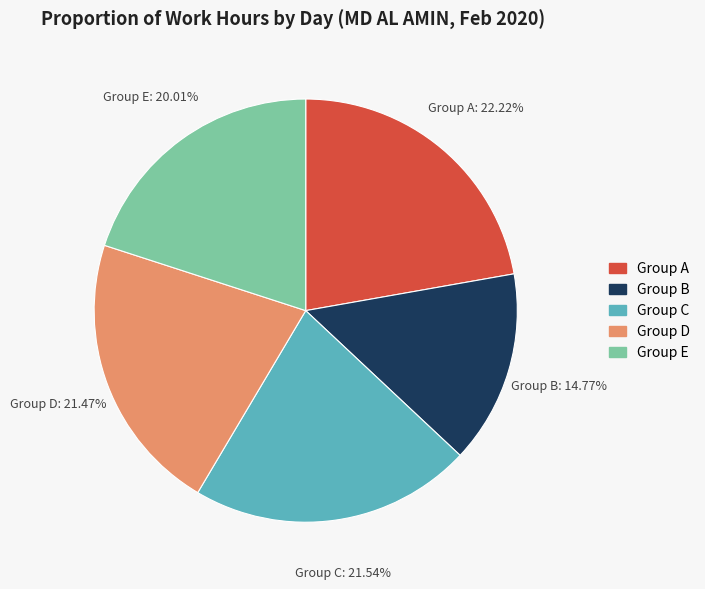

How many segments does this pie chart have?

5